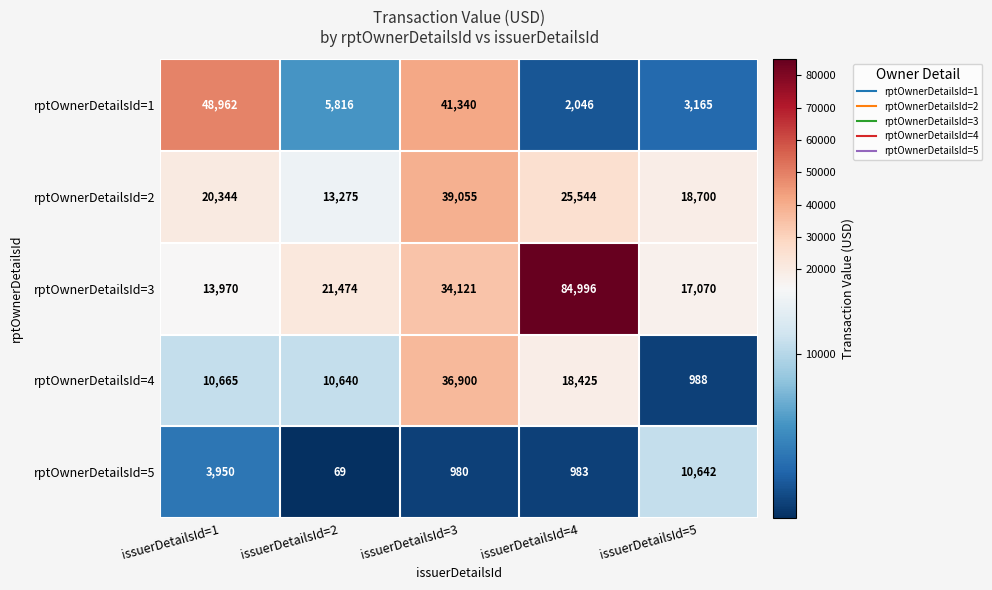

How many series are shown in this chart?

5